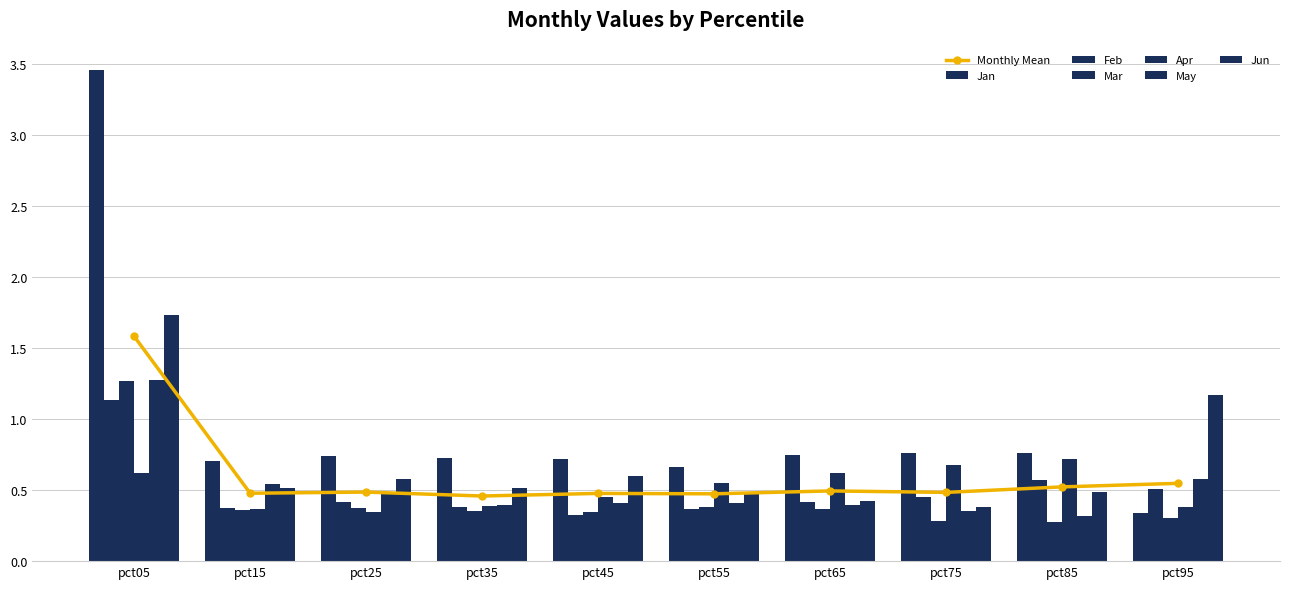

At how many categories does at least one series exceed 3?

1